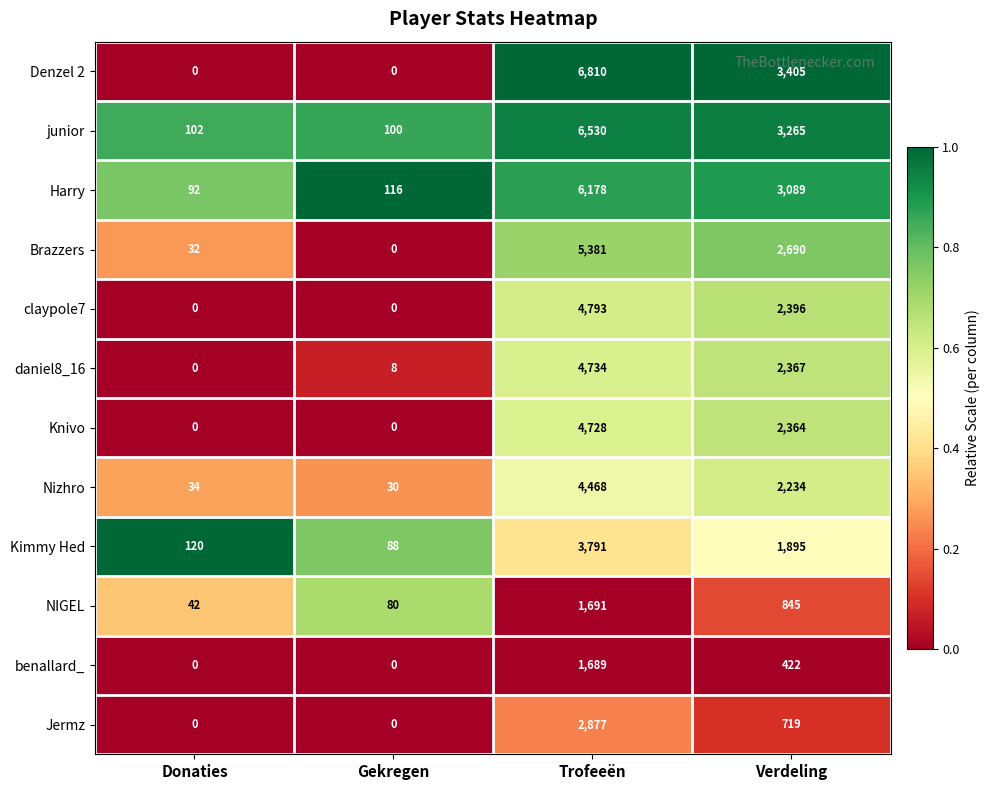

At which label does Denzel 2 reach its peak?

Trofeeën